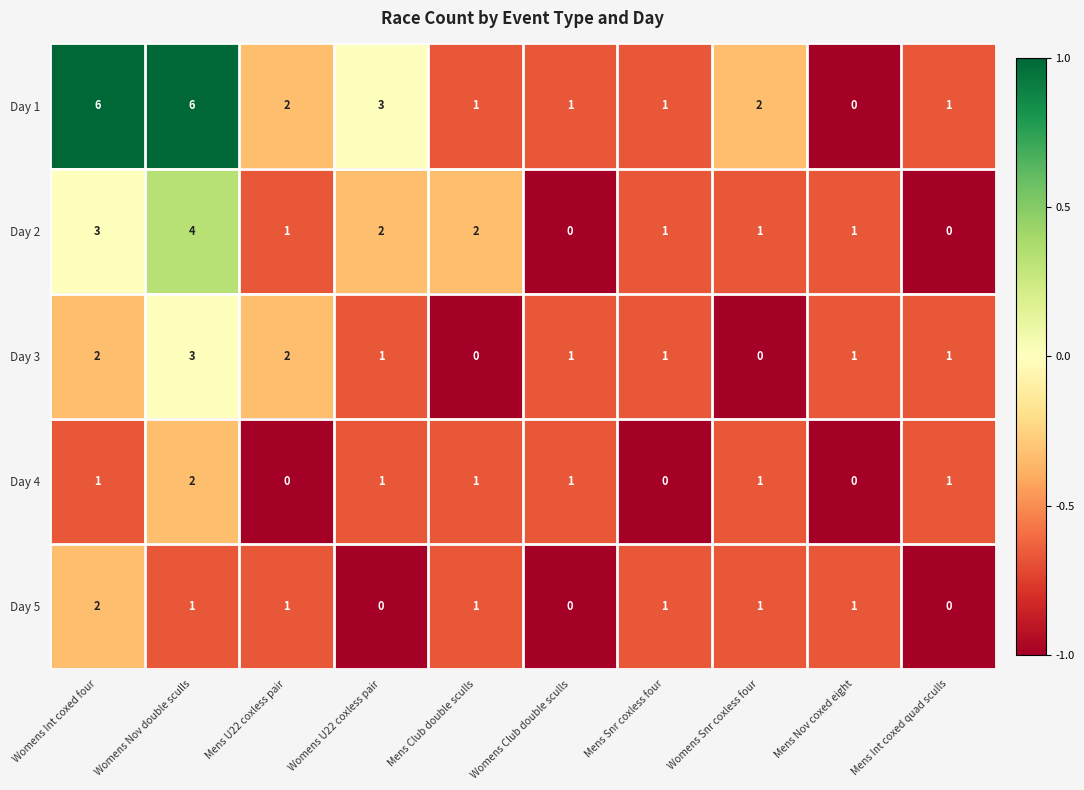

The Day 3 series shows 2 at Mens Snr coxless four. True or false?

False